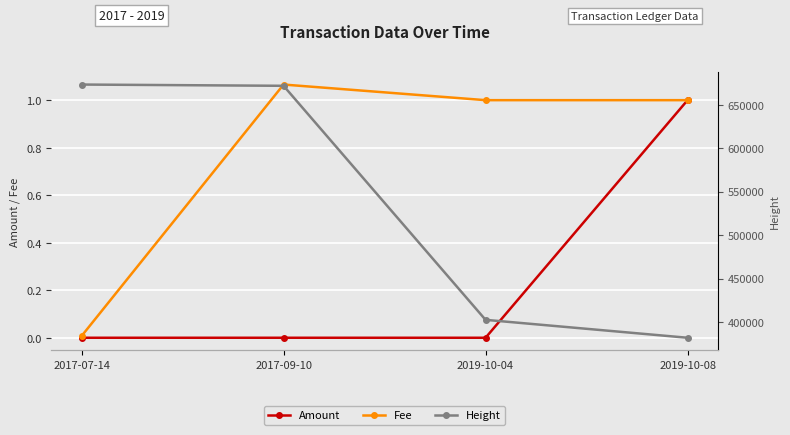

What is the difference between the maximum and second lowest values in the Fee series?

0.1